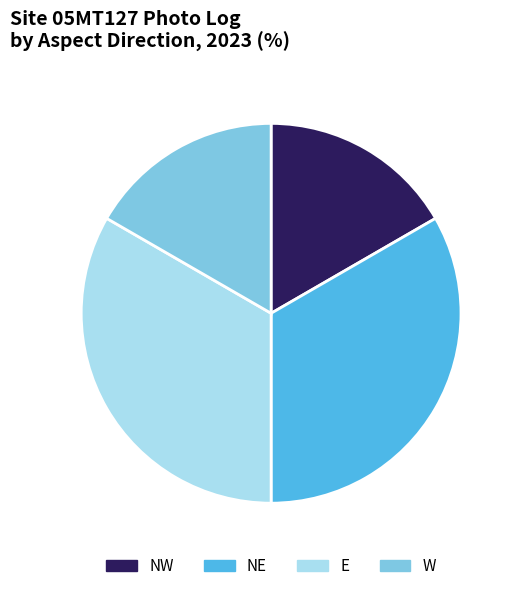

Is it true that NW is 8% of the pie?

False